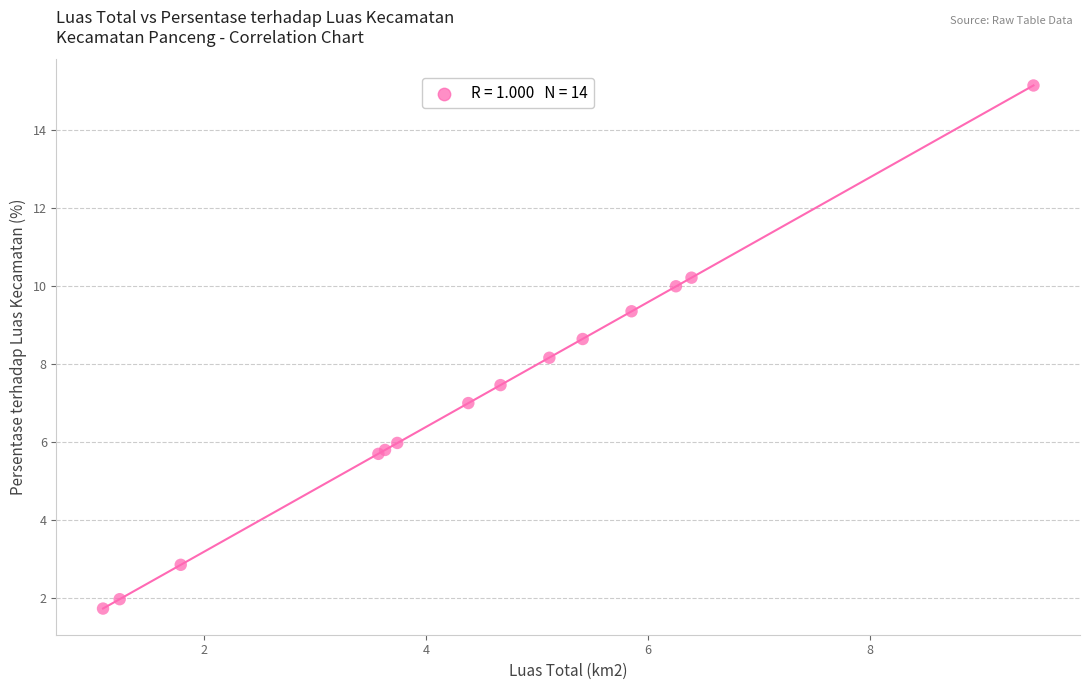

What Y value in the scatter plot is closest to 8?

8.2